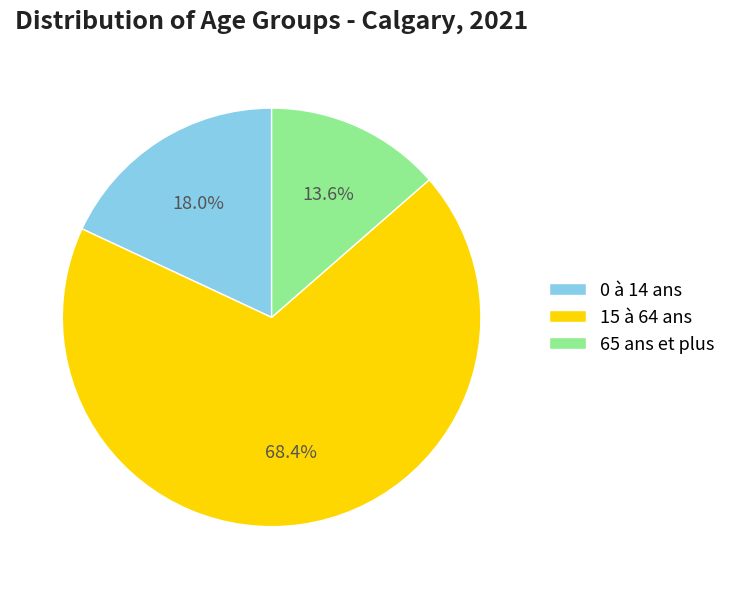

What is the ratio of the value at 0 à 14 ans to the value at 15 à 64 ans?

0.3